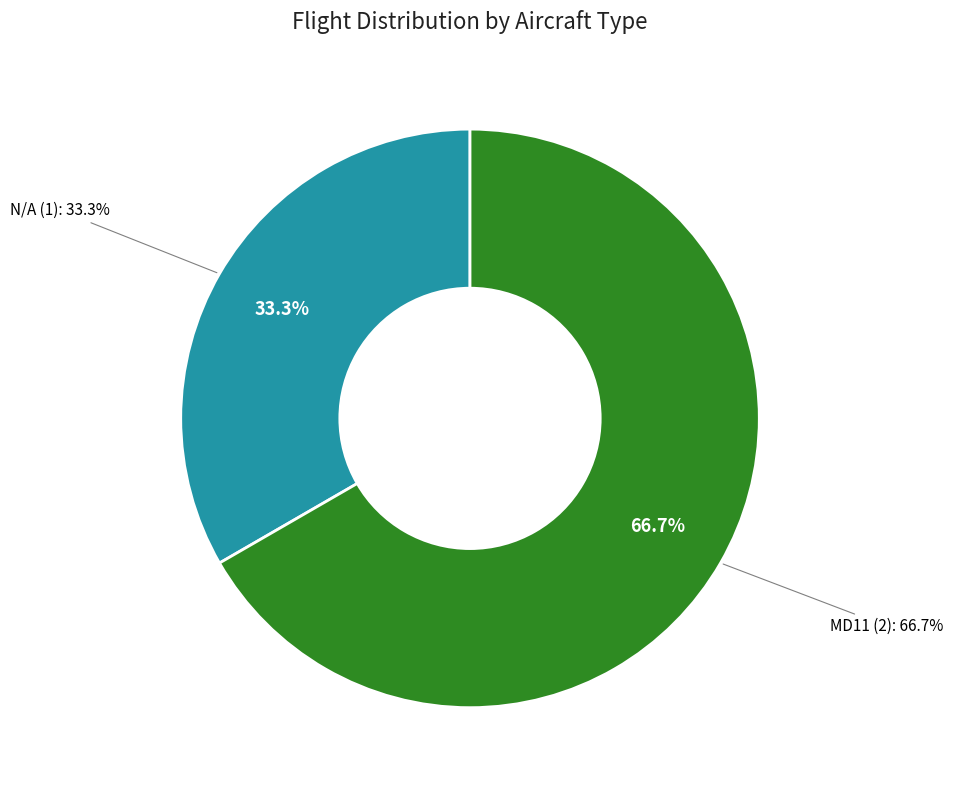

Is there any slice that represents more than half of the pie?

Yes